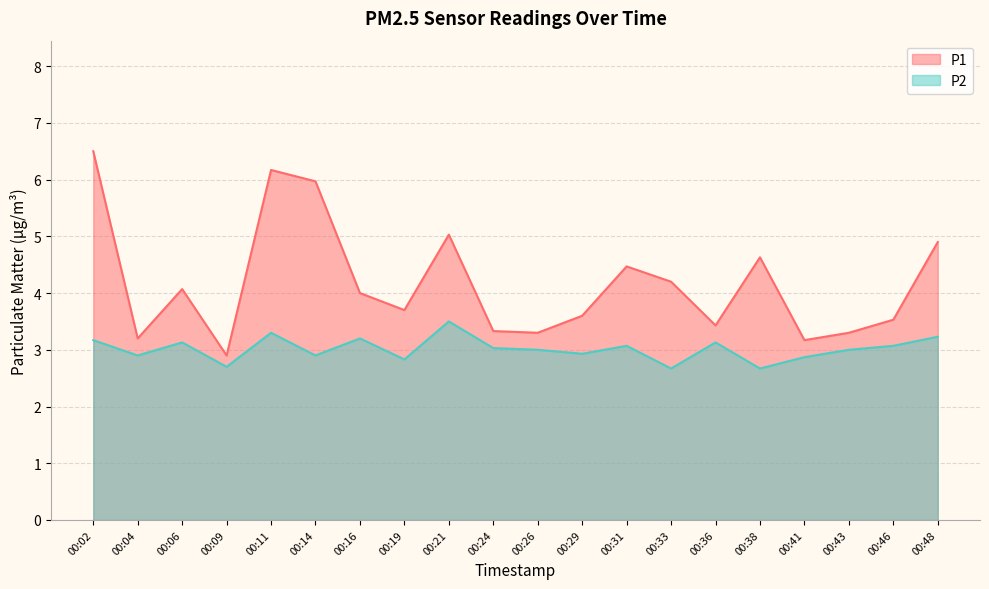

Where does the P1 series first go above 4?

00:02